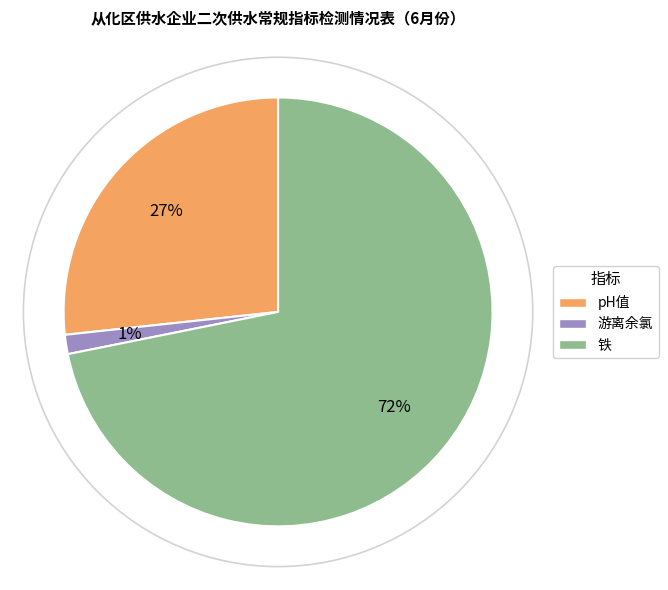

To the nearest percent, what is the average slice percentage?

33%